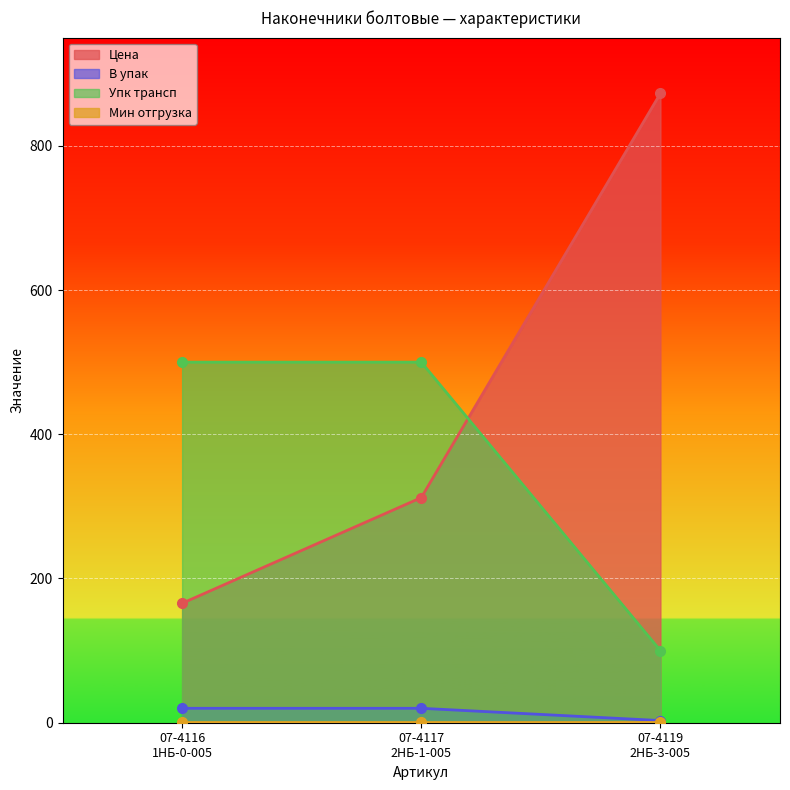

What position from the left is 07-4119
2НБ-3-005?

3